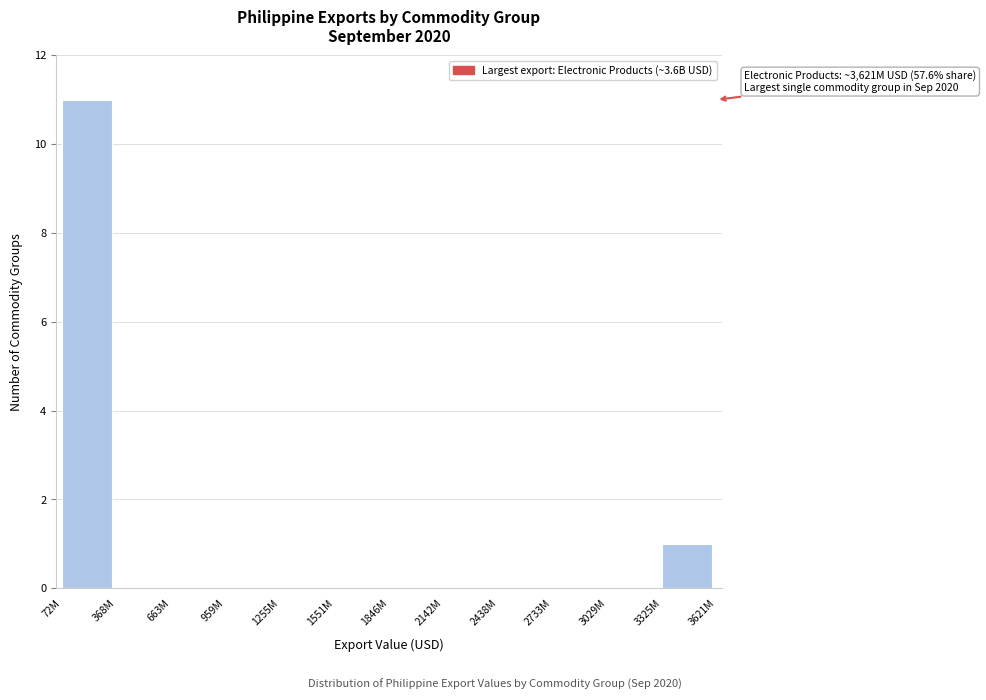

Reading left to right, extract all data points from this chart.

72M=11	368M=0	663M=0	959M=0	1255M=0	1551M=0	1846M=0	2142M=0	2438M=0	2733M=0	3029M=0	3325M=1